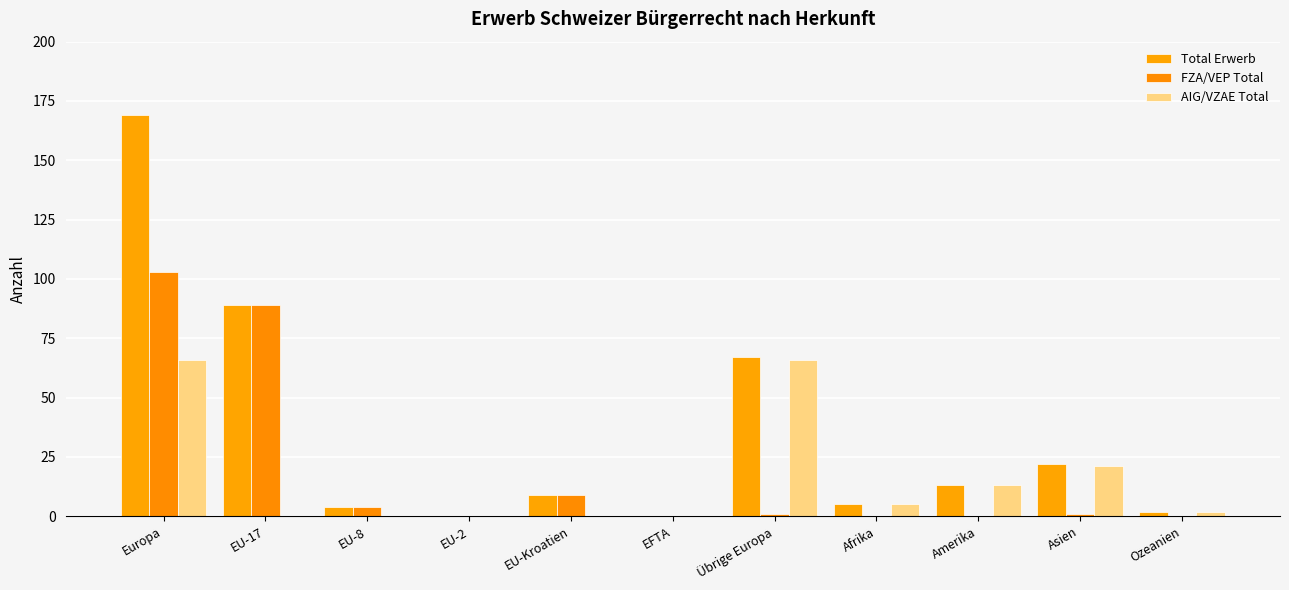

Count the number of categories in the chart.

11